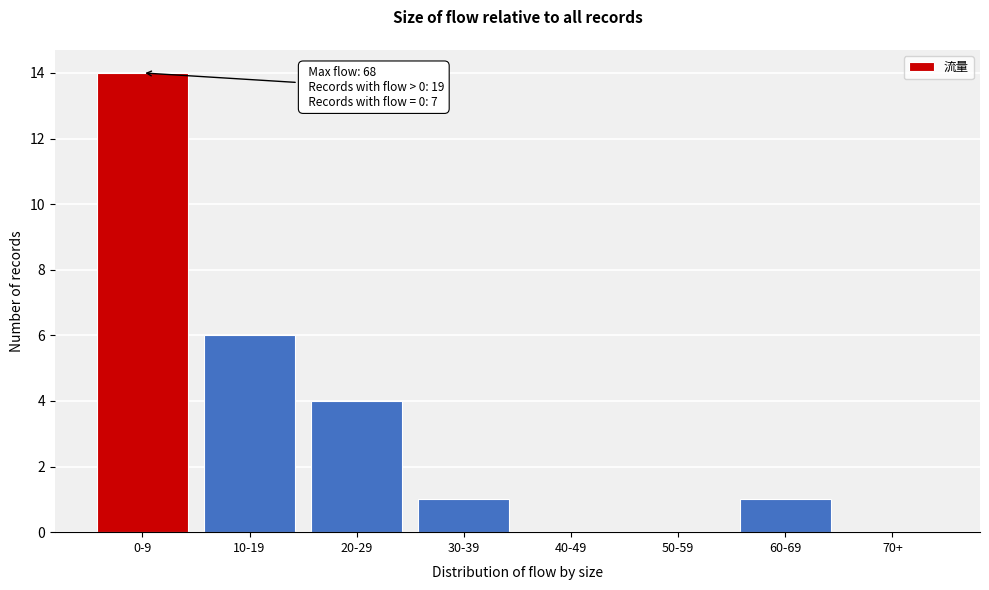

Reading left to right, list all the values displayed in this chart.

0-9=14	10-19=6	20-29=4	30-39=1	40-49=0	50-59=0	60-69=1	70+=0